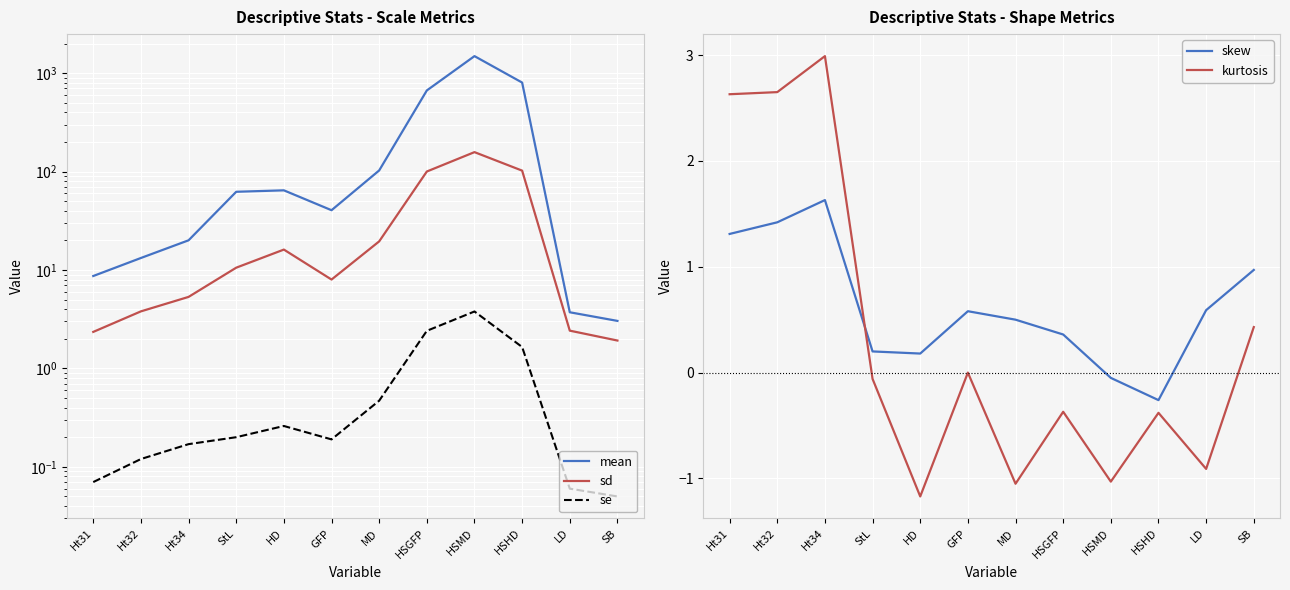

How many values in the skew series are below 0?

2